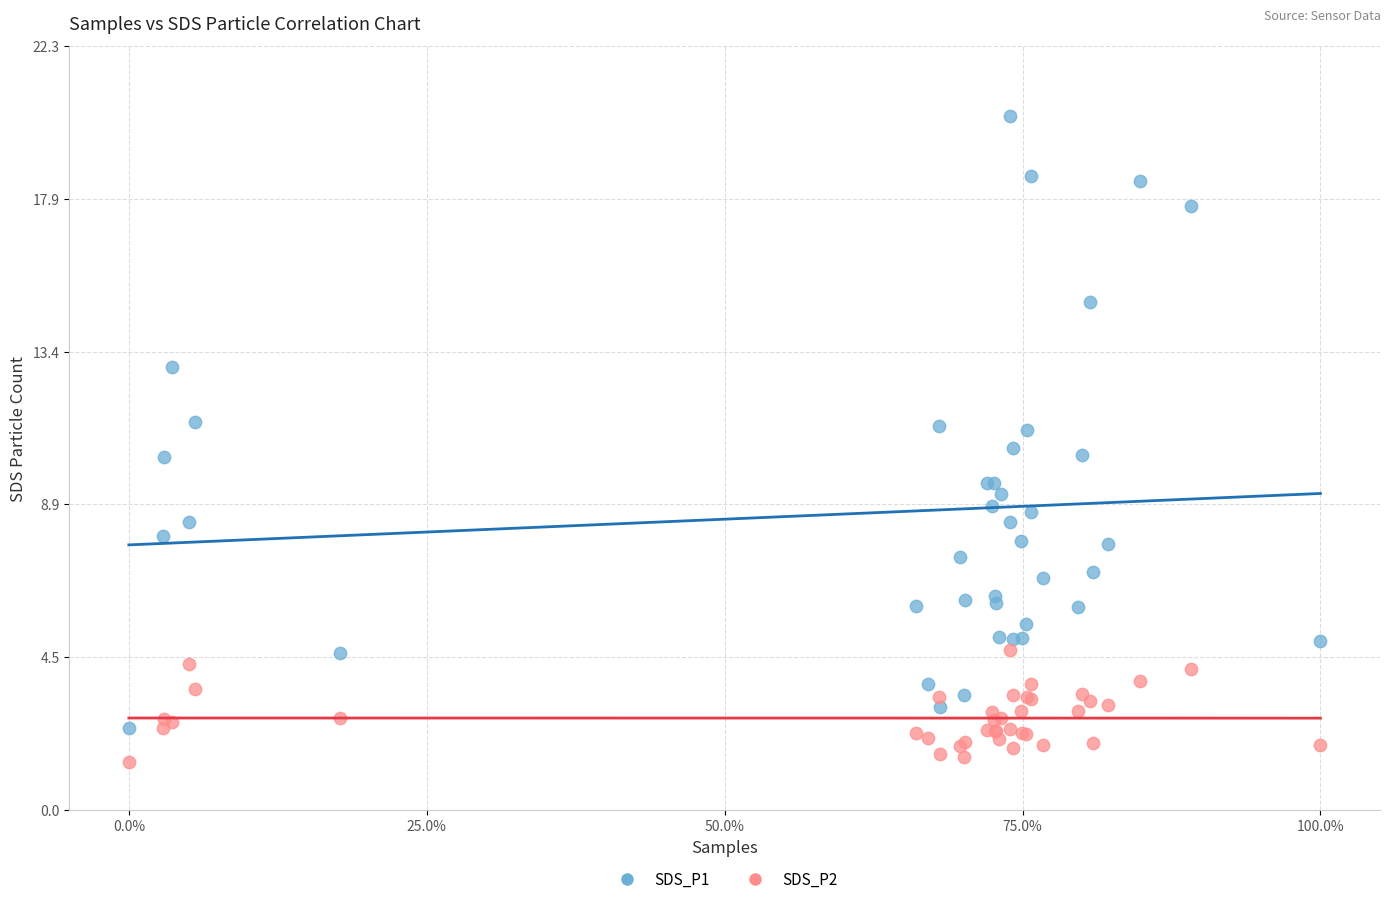

Which series reaches the maximum Y coordinate?

SDS_P1